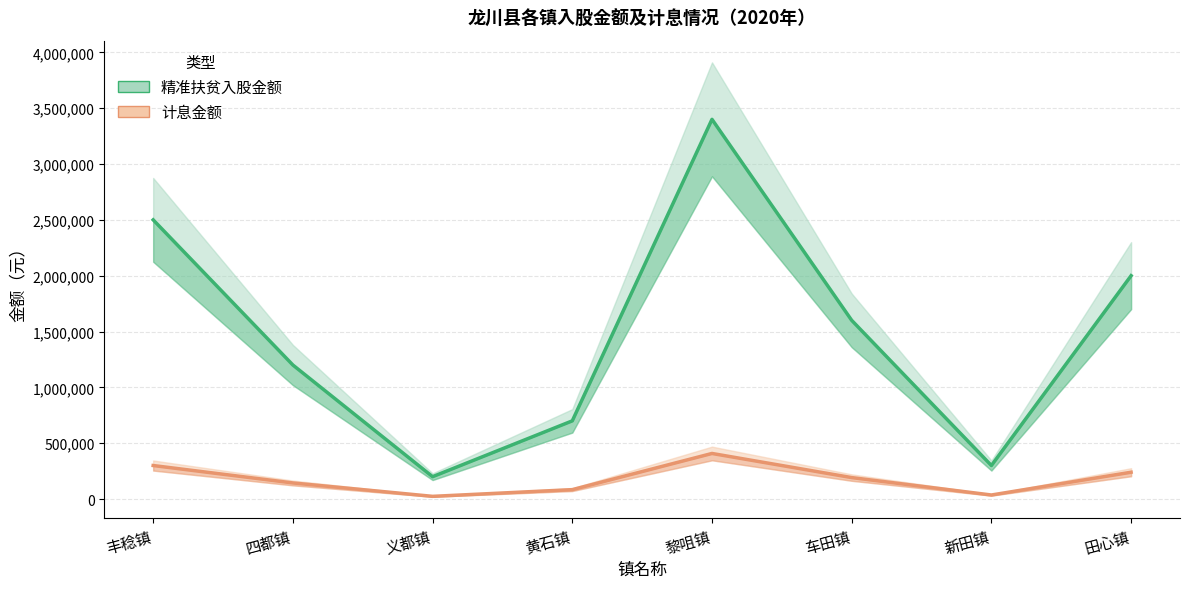

At which category is the sum across all series the highest?

黎咀镇